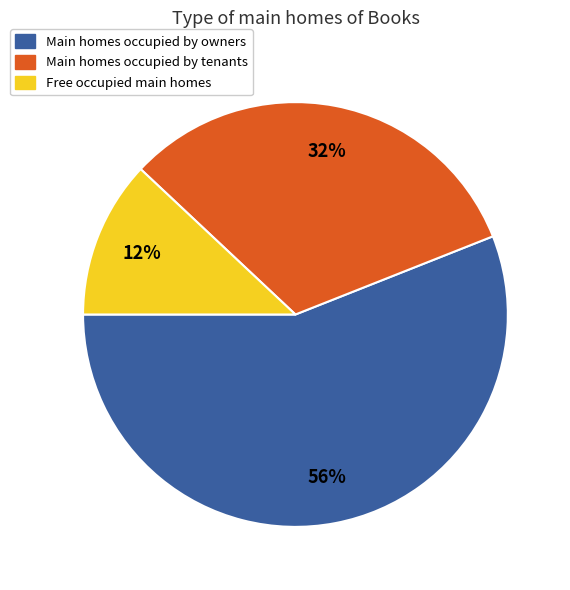

To the nearest percent, what is the average slice percentage?

33%